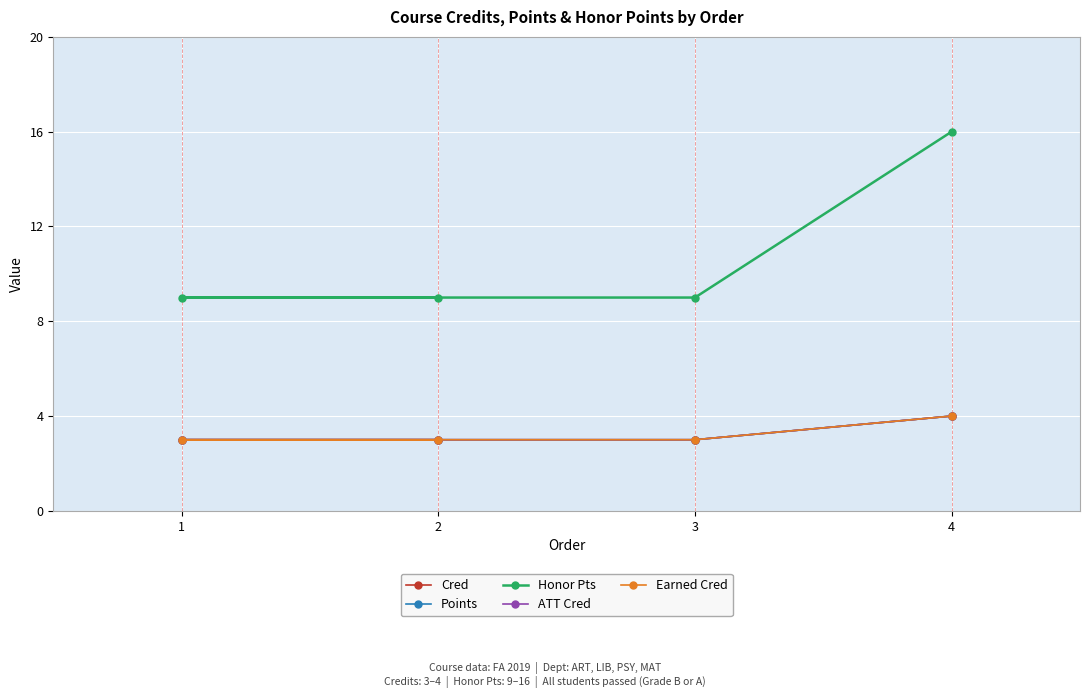

What is the sum of all Points values?

13